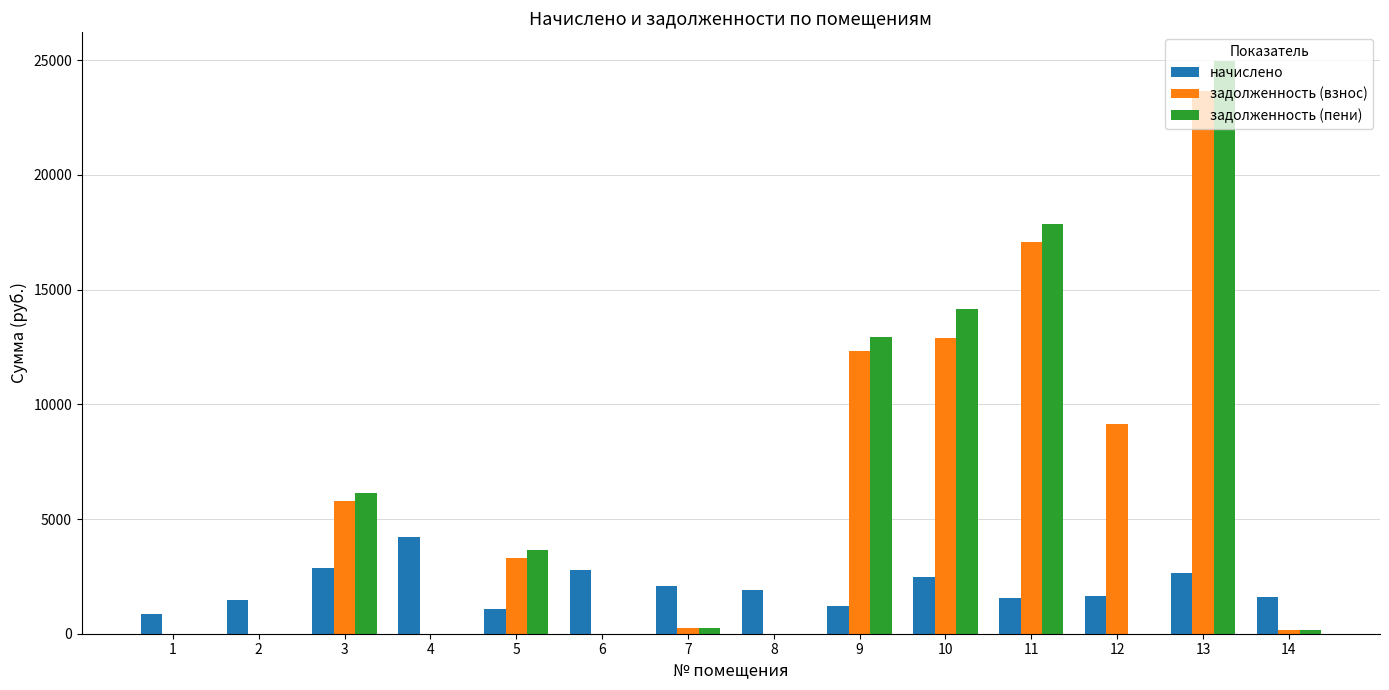

What is the maximum value shown in the chart?

24963.5